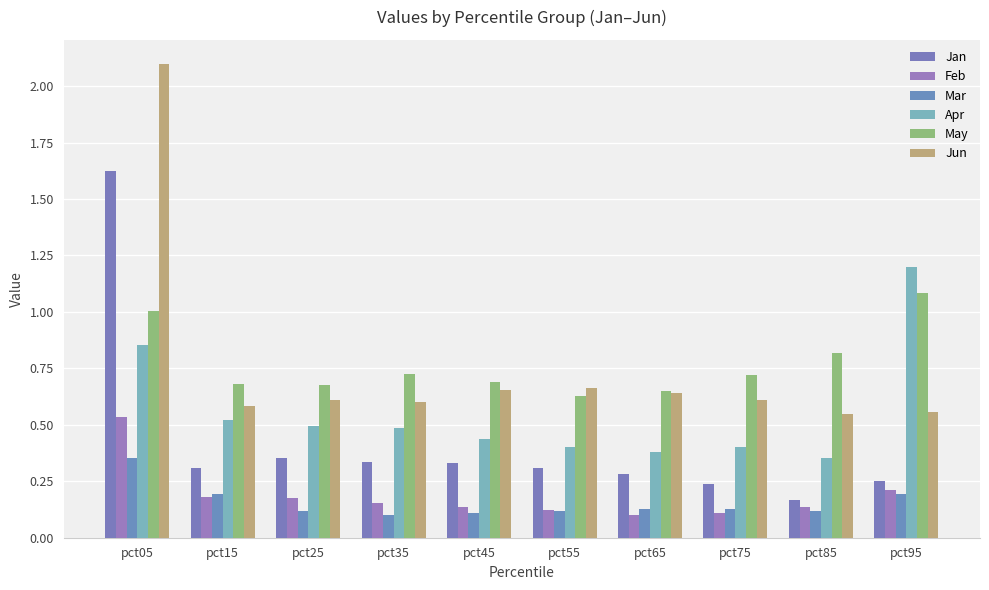

Rank the categories by Jun value from lowest to highest.

pct85, pct95, pct15, pct35, pct75, pct25, pct65, pct45, pct55, pct05